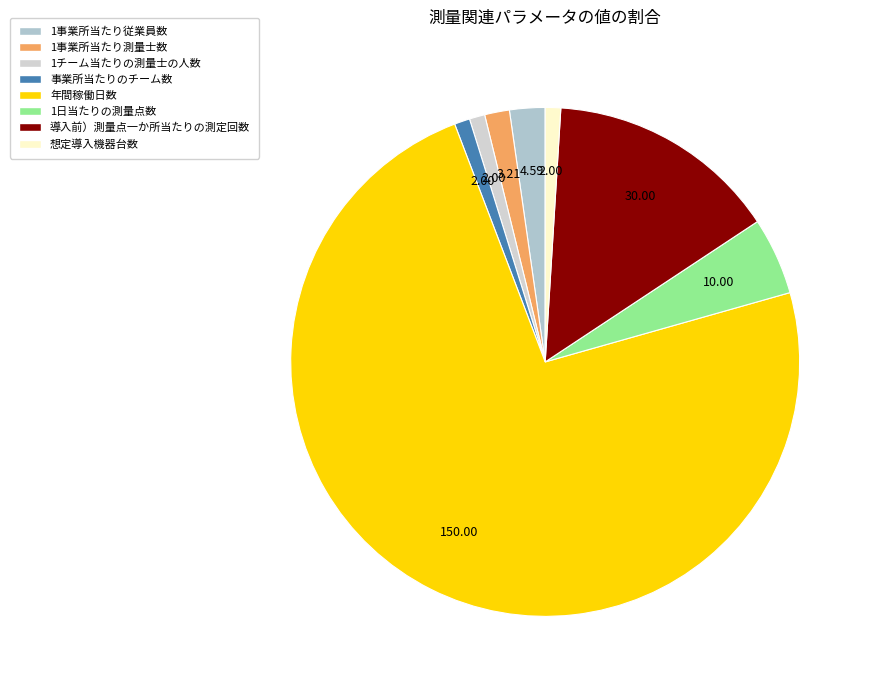

Combined, what portion of the pie is 年間稼働日数 and 1事業所当たり従業員数?

75.9%